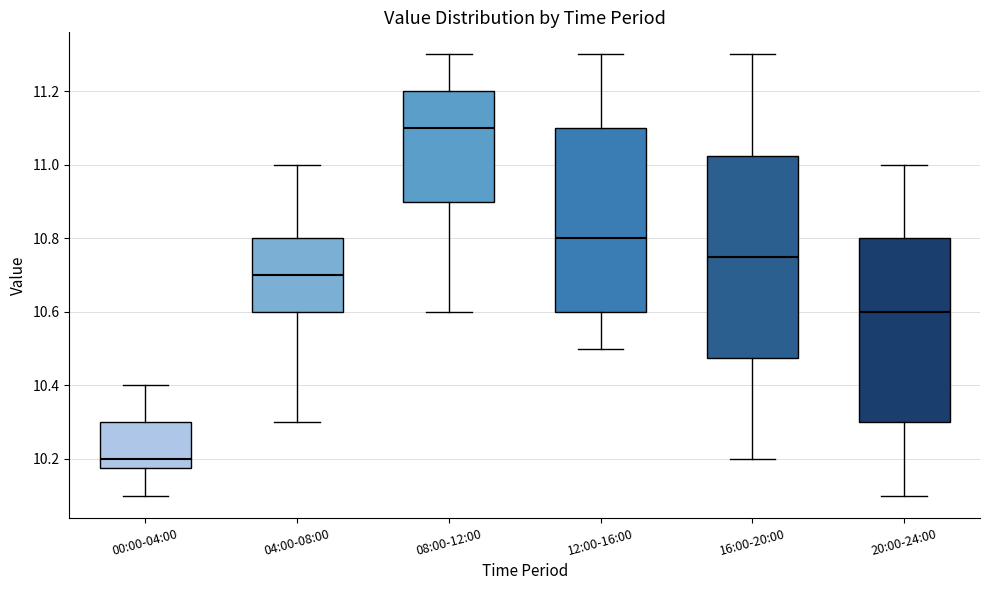

Where does the lower whisker of the box for 00:00-04:00 end on the y-axis? The values are not printed on the chart, so give them approximately, as read against the axis.

10.10